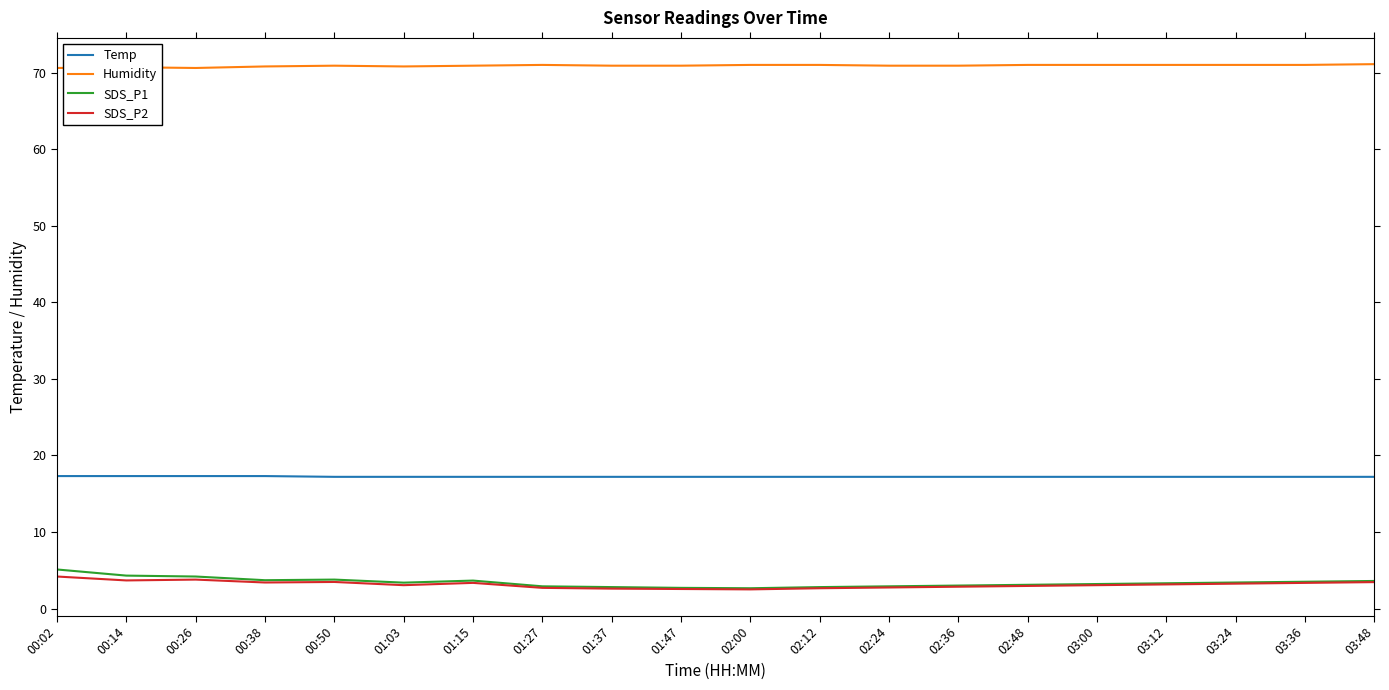

What is the greatest value displayed?

71.1